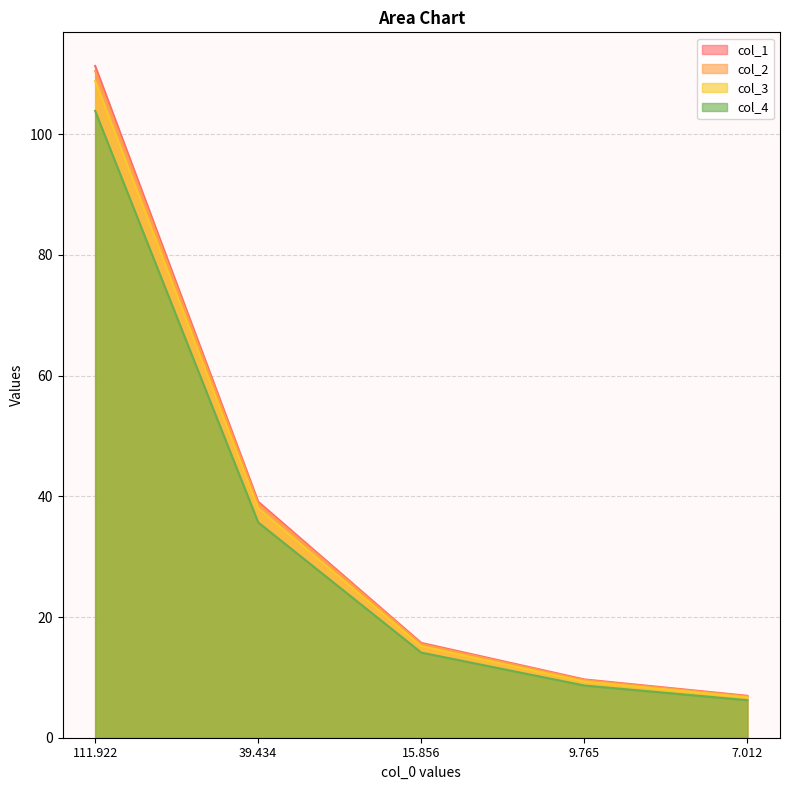

Count the number of categories in the chart.

5